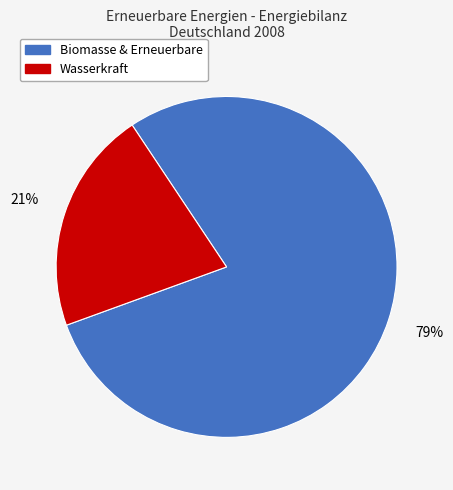

Is there any slice that represents more than half of the pie?

Yes